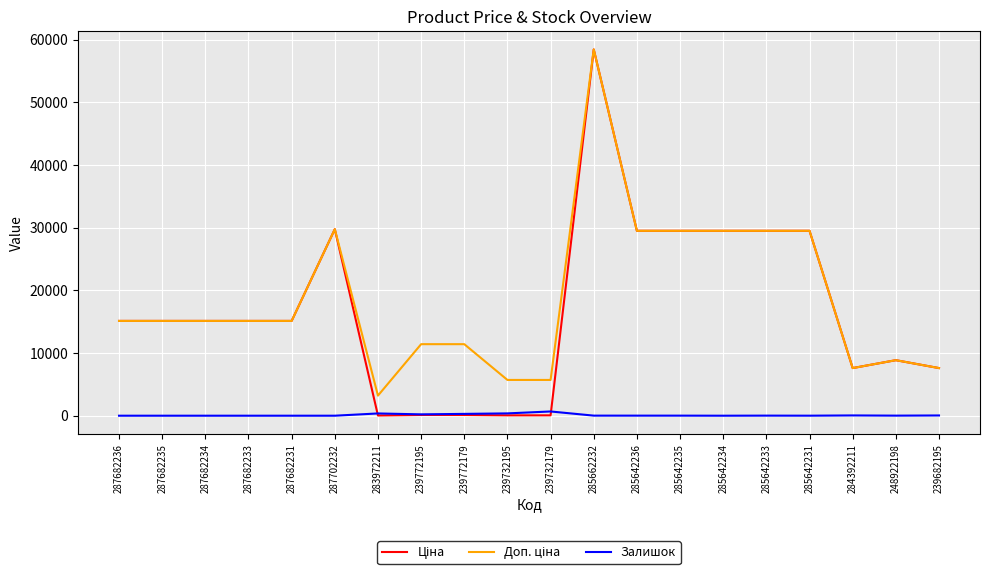

True or false: Залишок has a value of 0.0 at 287682231.

True